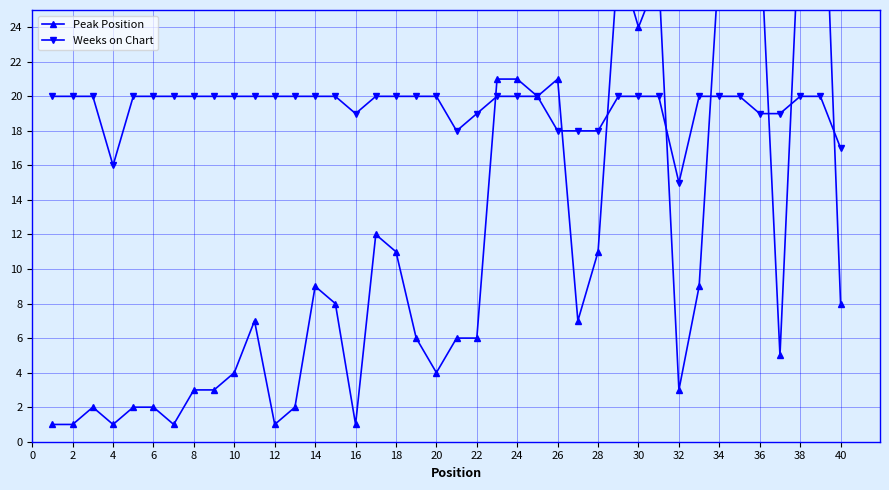

List the series in order of their peak value, lowest first.

Weeks on Chart, Peak Position